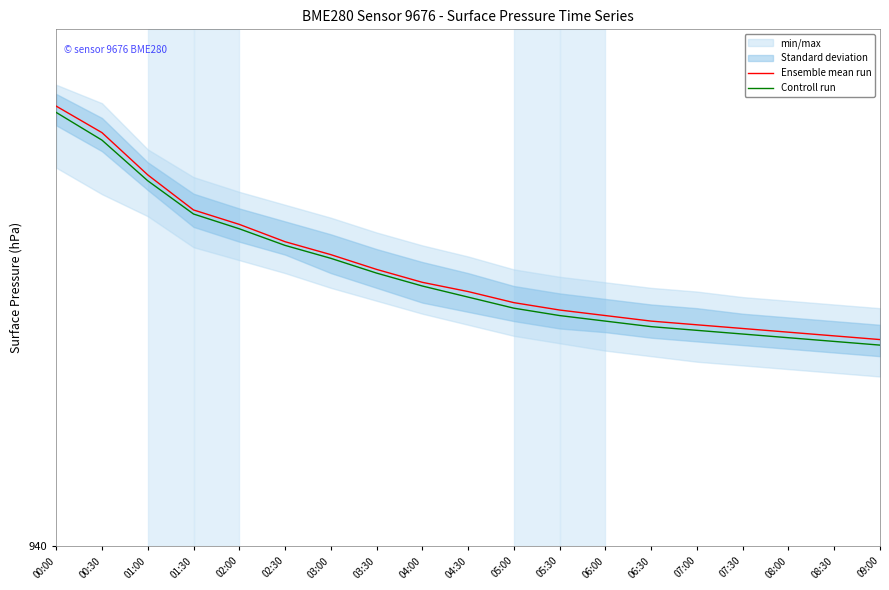

How many lines are shown in the chart?

2